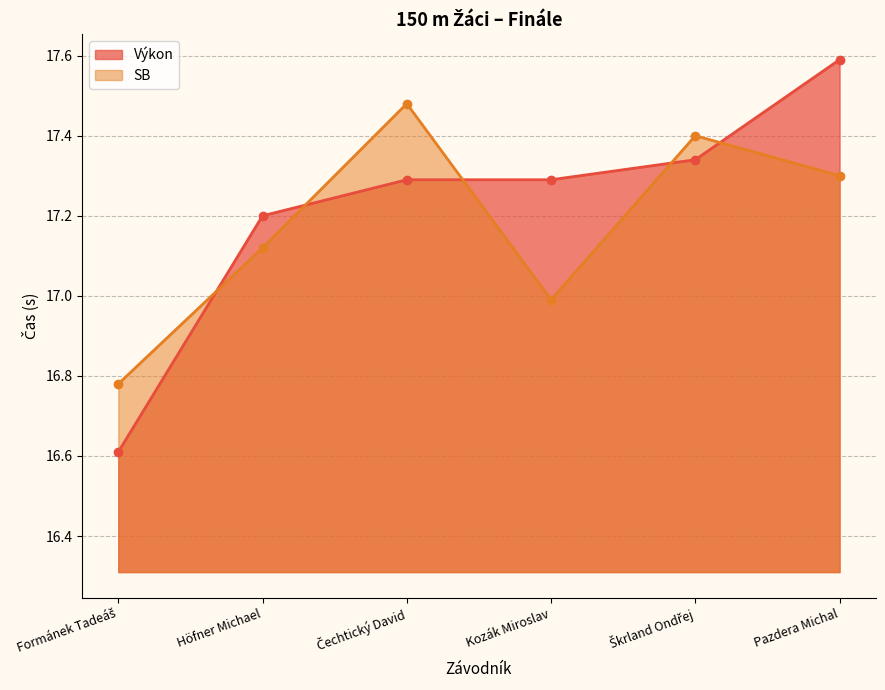

Is the value of Výkon (line) at Kozák Miroslav greater than the value of SB (line) at Škrland Ondřej?

No